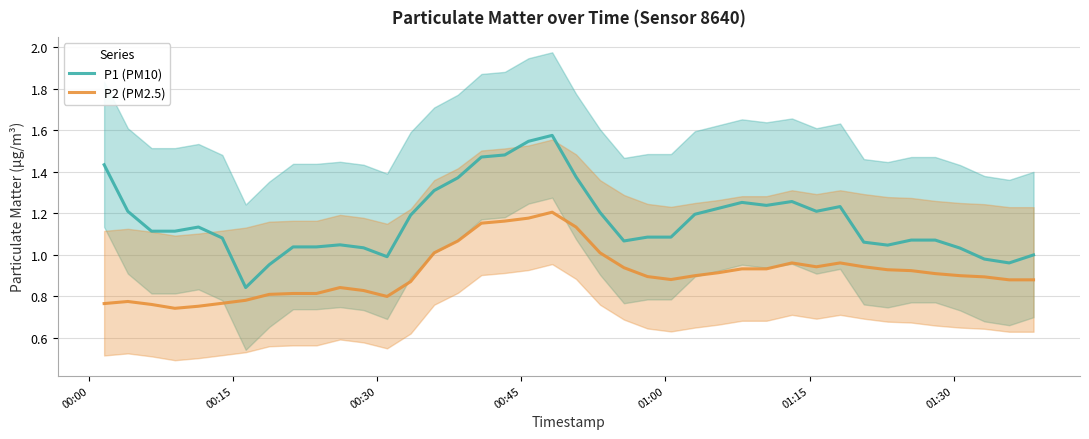

True or false: P2 (PM2.5) and P1 (PM10) intersect in this chart.

False